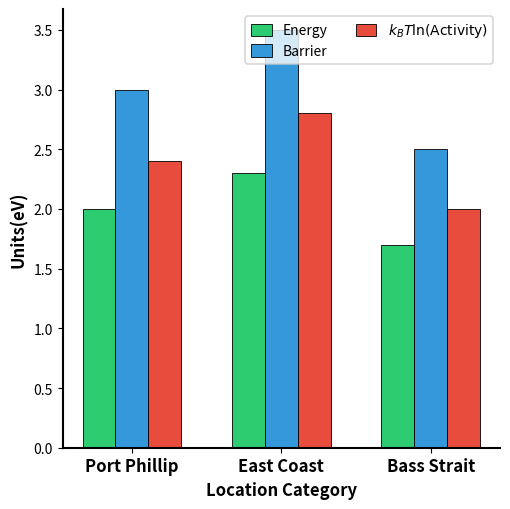

True or false: $k_B T\ln(\mathrm{Activity})$ has a value of 3.3 at Bass Strait.

False